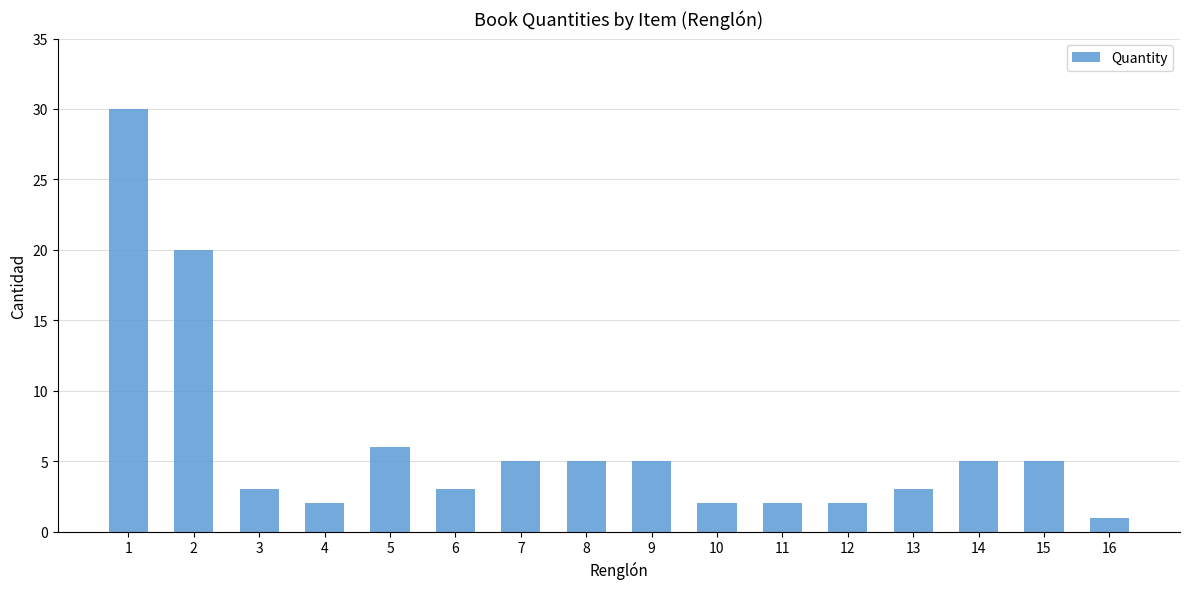

What is the value of the 8th bar from the left?

5